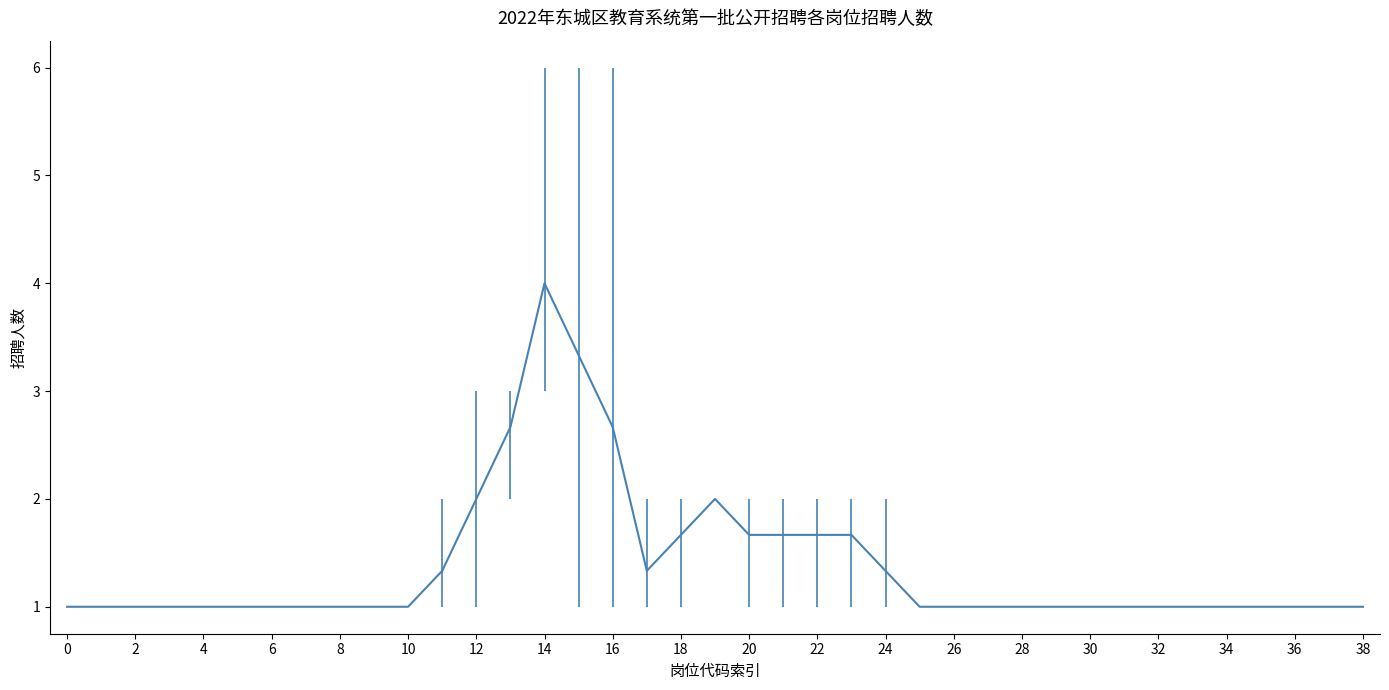

What is the difference between the maximum and minimum values?

3.0